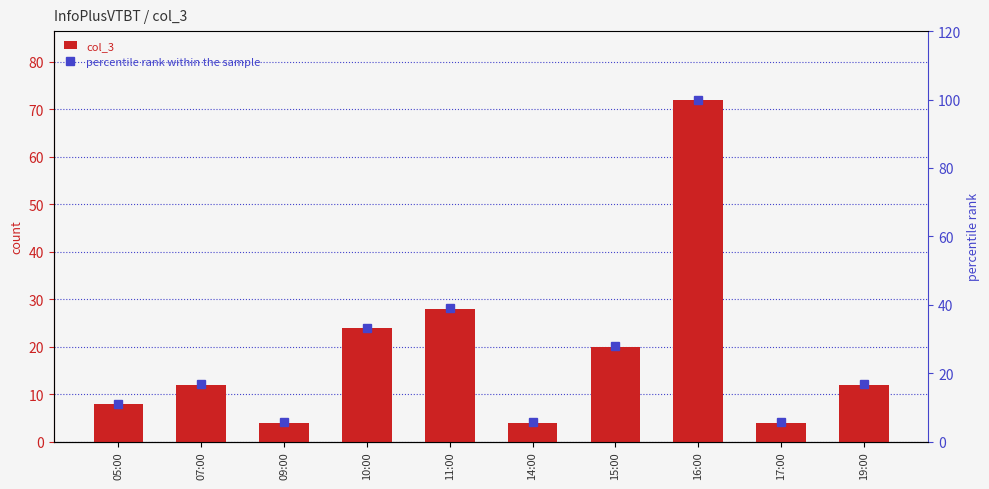

What are all the series names shown in the legend?

col_3, percentile rank within the sample